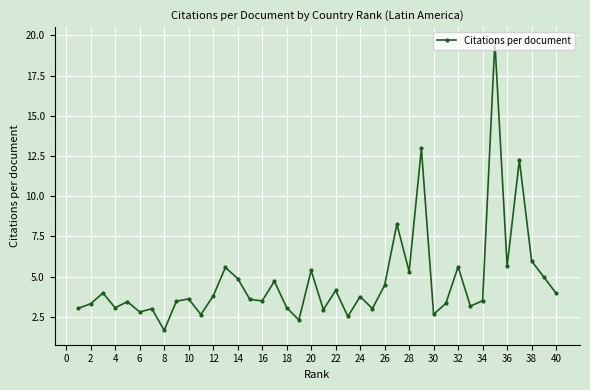

What is the difference between the maximum and minimum values?

18.0